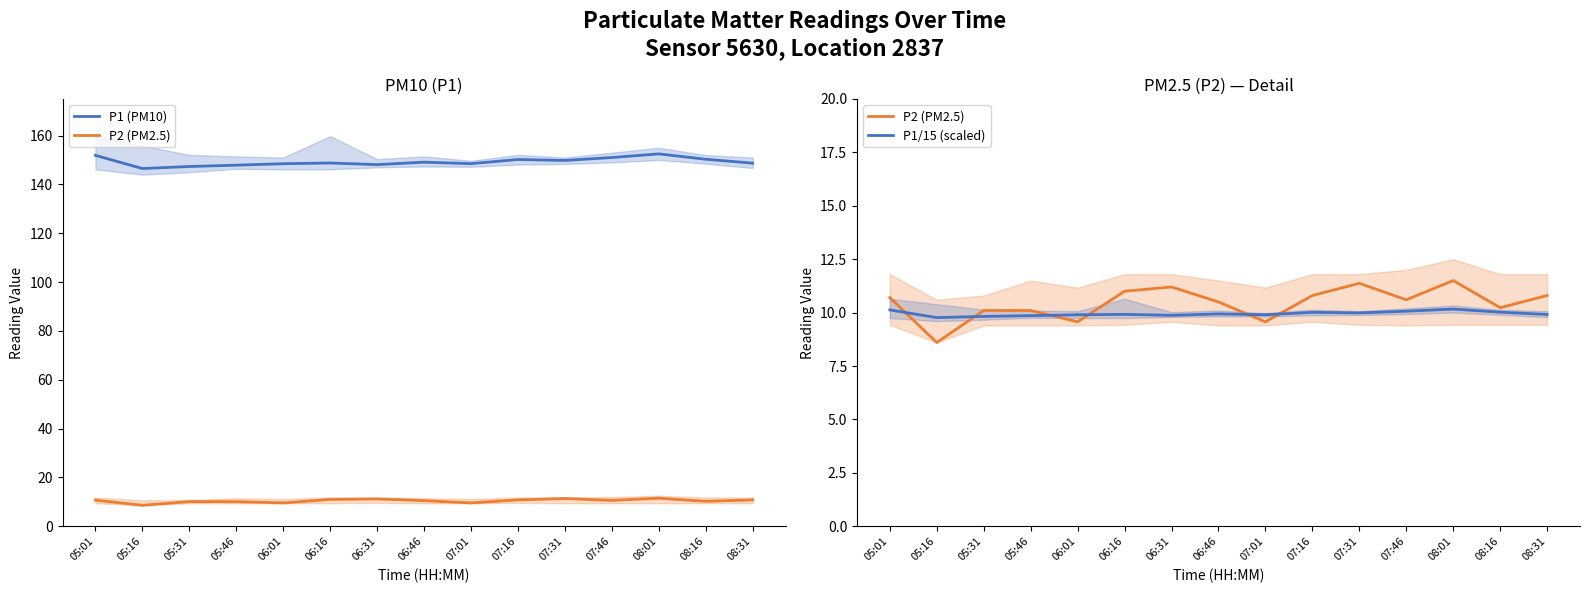

What is the value of the P2 point at the 3rd from the left?

10.1